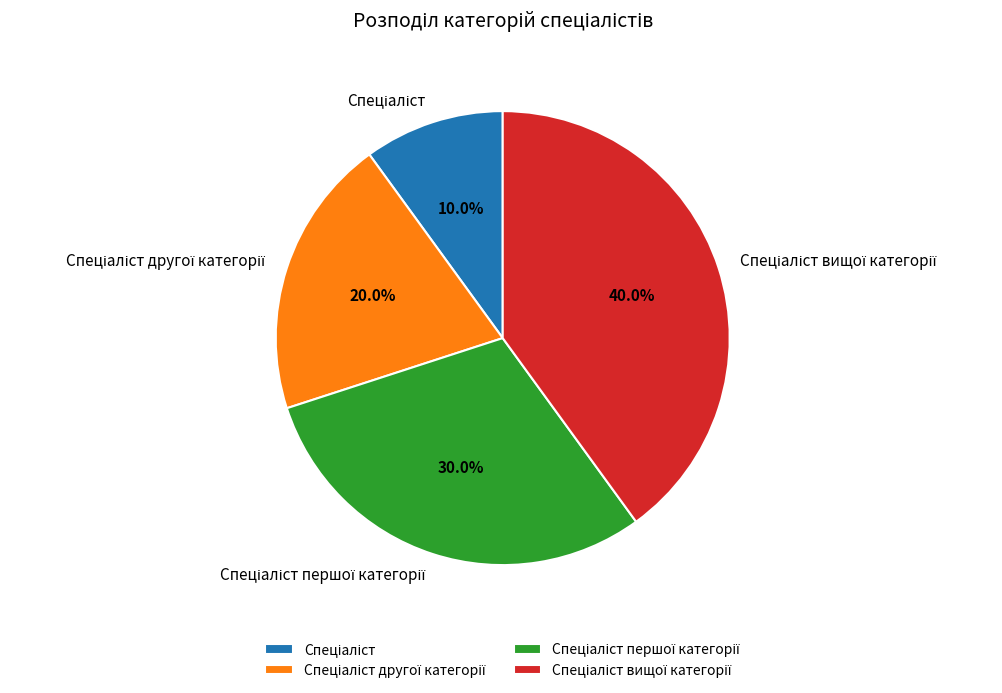

Does any single category account for the majority?

No